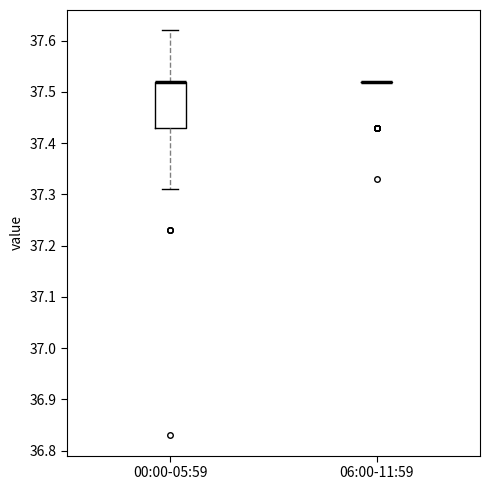

Reading left to right, transcribe this box plot: for each box, give where its median line is, the range the box spans, and where its two whiskers end, as read against the y-axis. The values are not printed on the chart, so give them approximately, as read against the axis.

00:00-05:59: median 37.52 (drawn on the box's upper edge), box 37.43 to 37.52, whiskers 37.31 to 37.62
06:00-11:59: box collapsed to a line at 37.52, whiskers 37.52 to 37.52